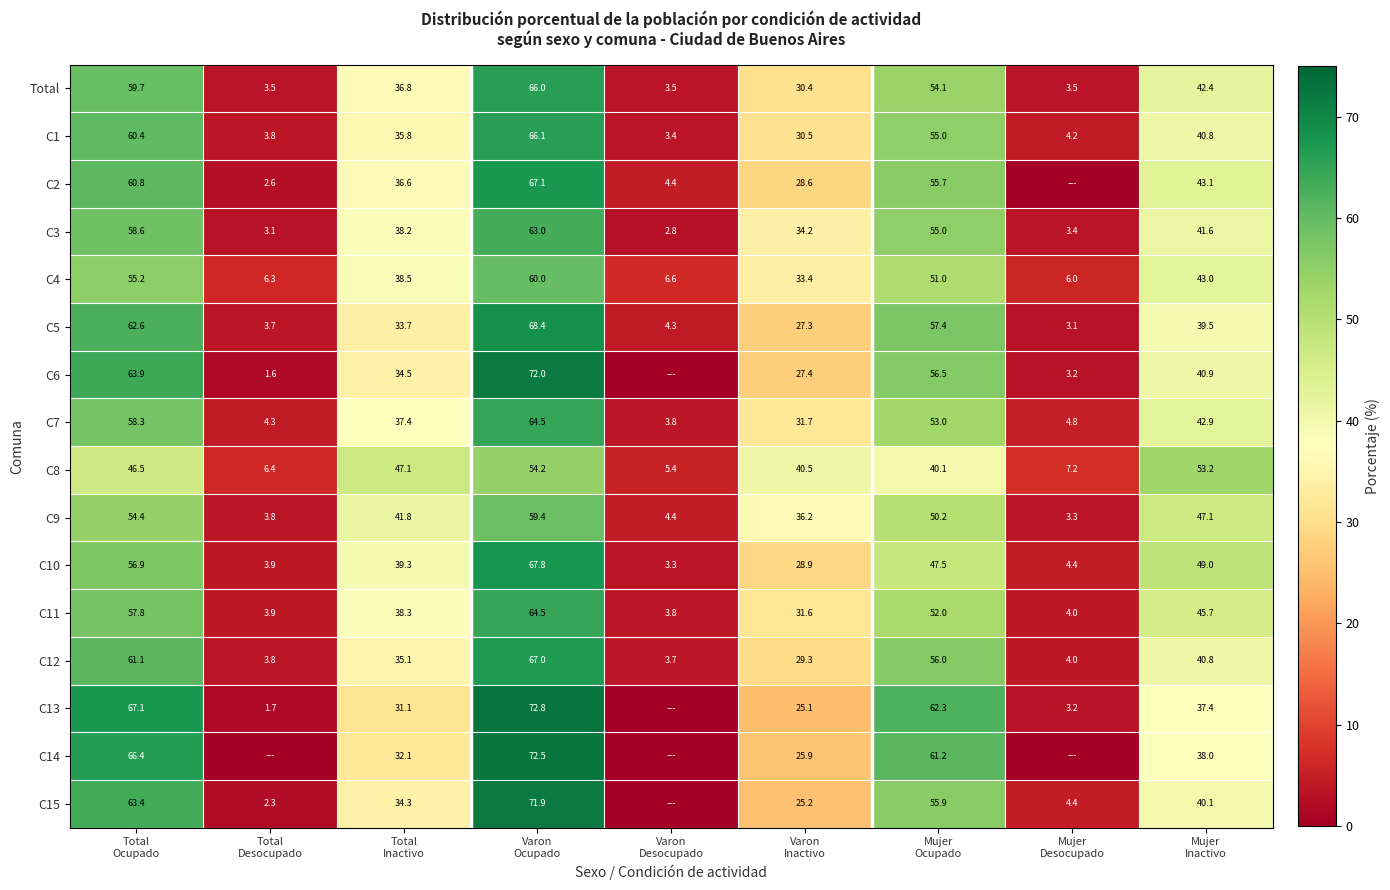

What is the difference between the maximum and minimum values in the C11 series?

60.7